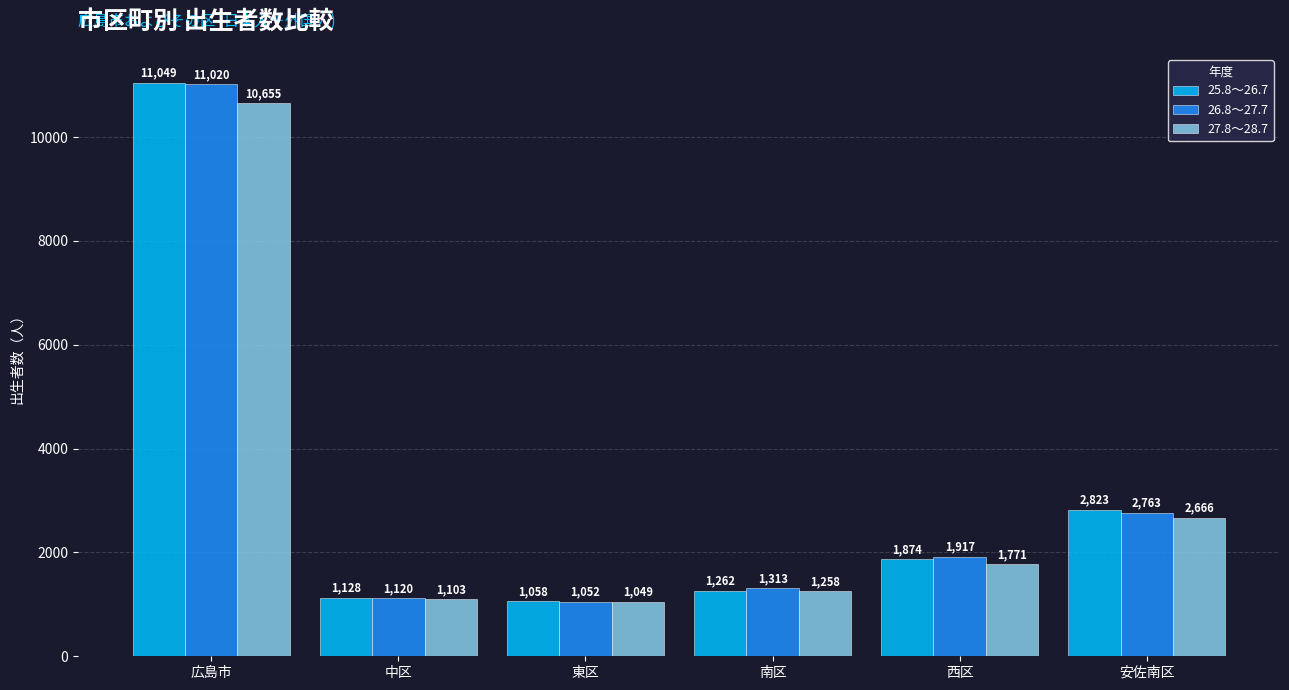

What position from the right is 南区?

3